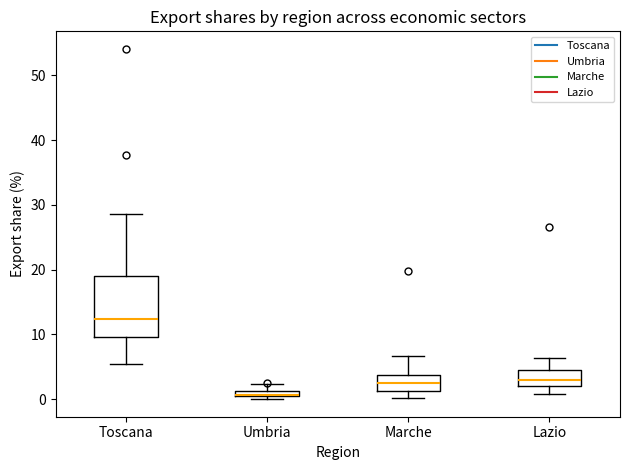

Where is the upper edge of the box for Lazio on the y-axis? The values are not printed on the chart, so give them approximately, as read against the axis.

4